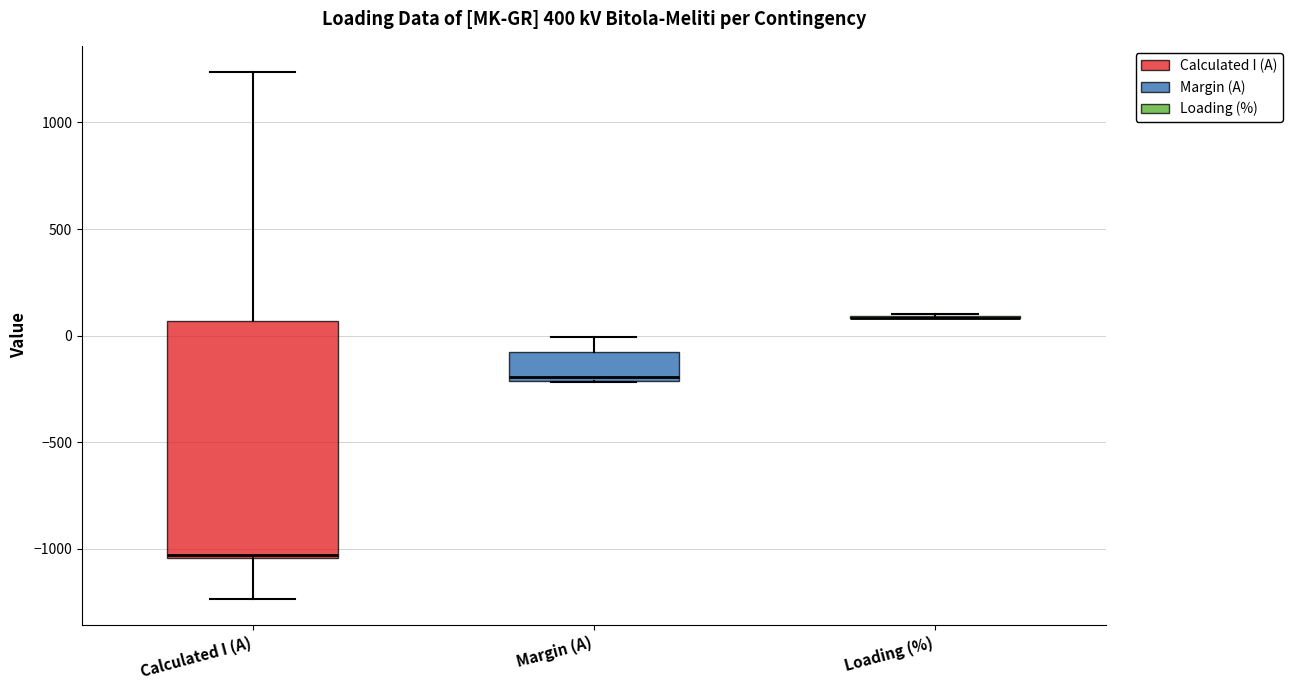

Comparing the boxes themselves (not the whiskers), which one is the tallest?

Calculated I (A)